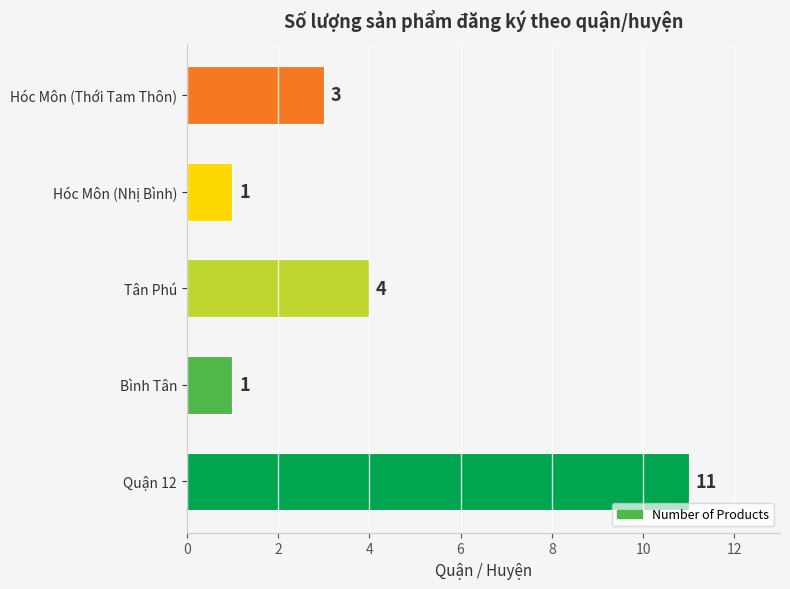

What is the approximate value at Quận 12?

11